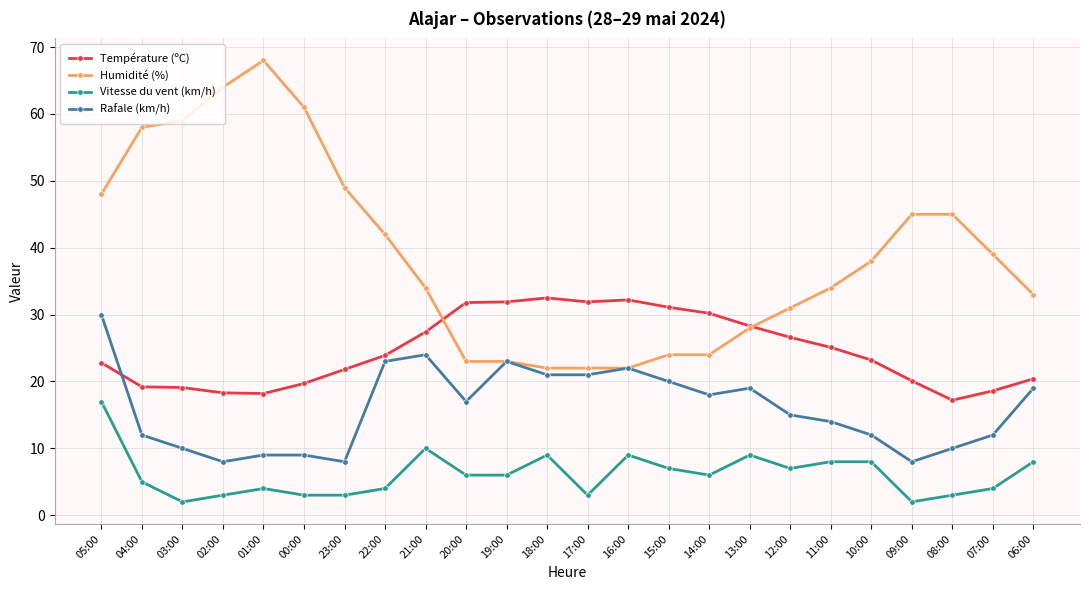

True or false: Rafale (km/h) and Vitesse du vent (km/h) intersect in this chart.

False